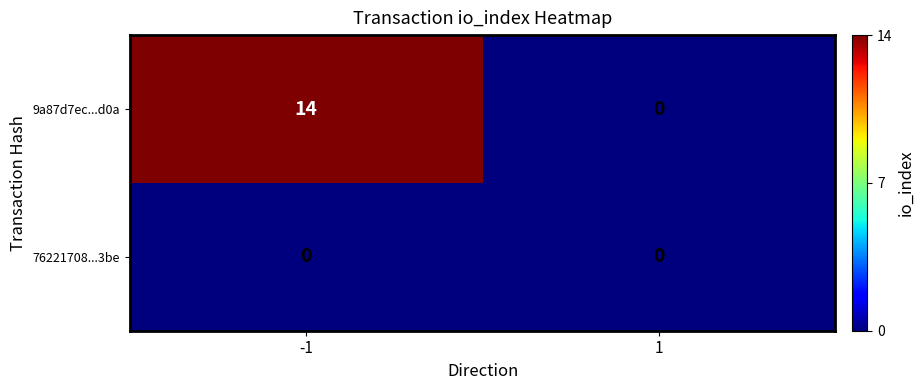

What is the total value across all series at -1?

14